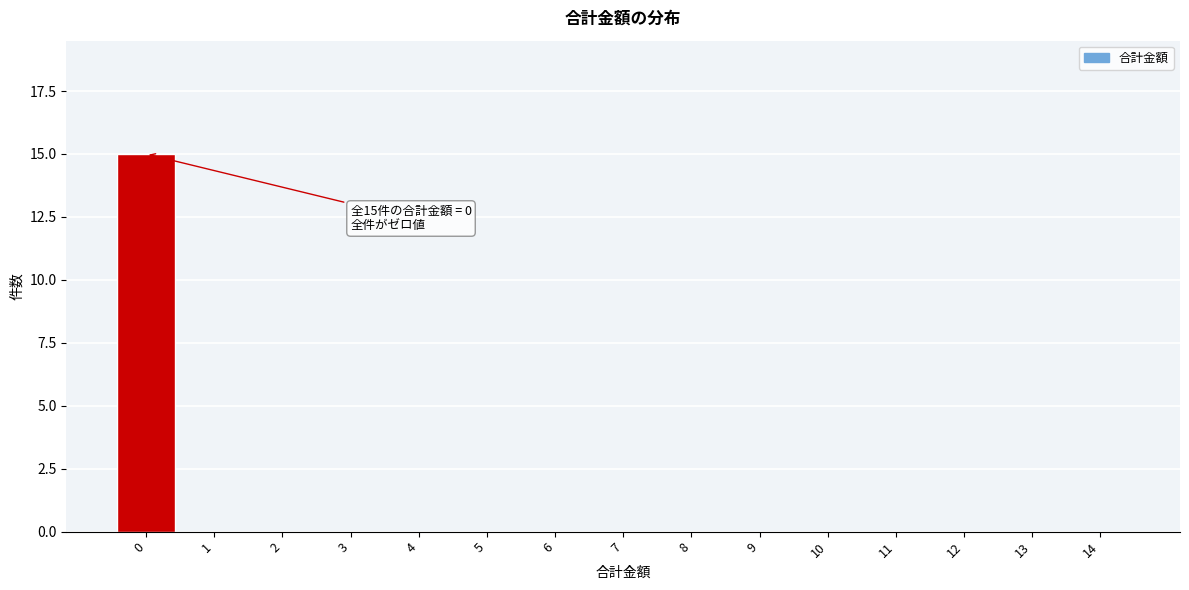

Reading left to right, what are all the values shown in this chart?

0=15	1=0	2=0	3=0	4=0	5=0	6=0	7=0	8=0	9=0	10=0	11=0	12=0	13=0	14=0